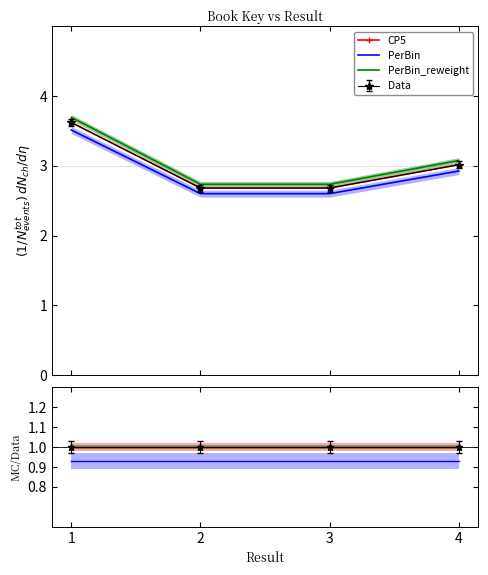

Which label corresponds to the largest value in the chart?

1